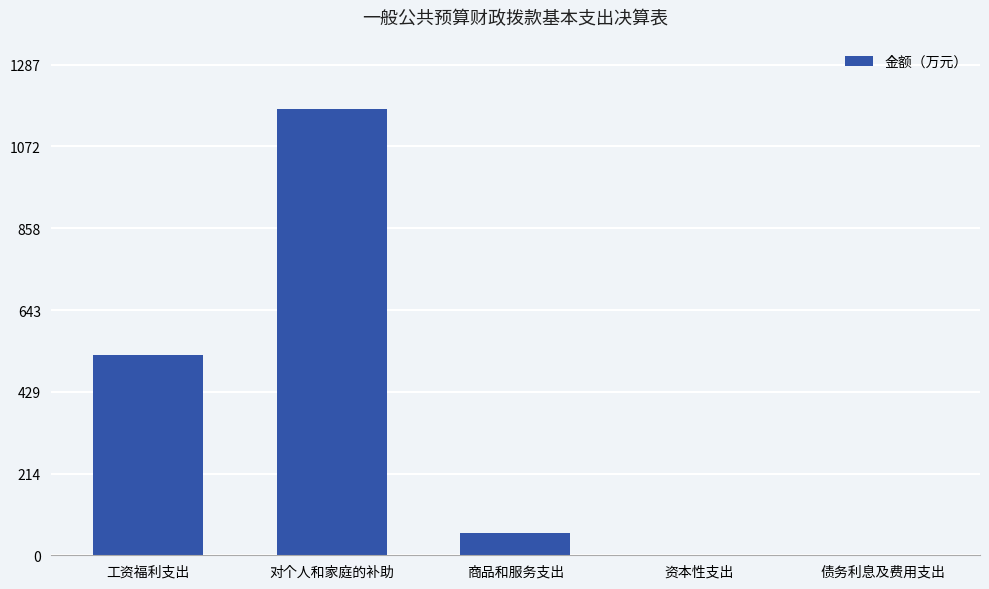

True or false: the data shows -777.4 at 债务利息及费用支出.

False